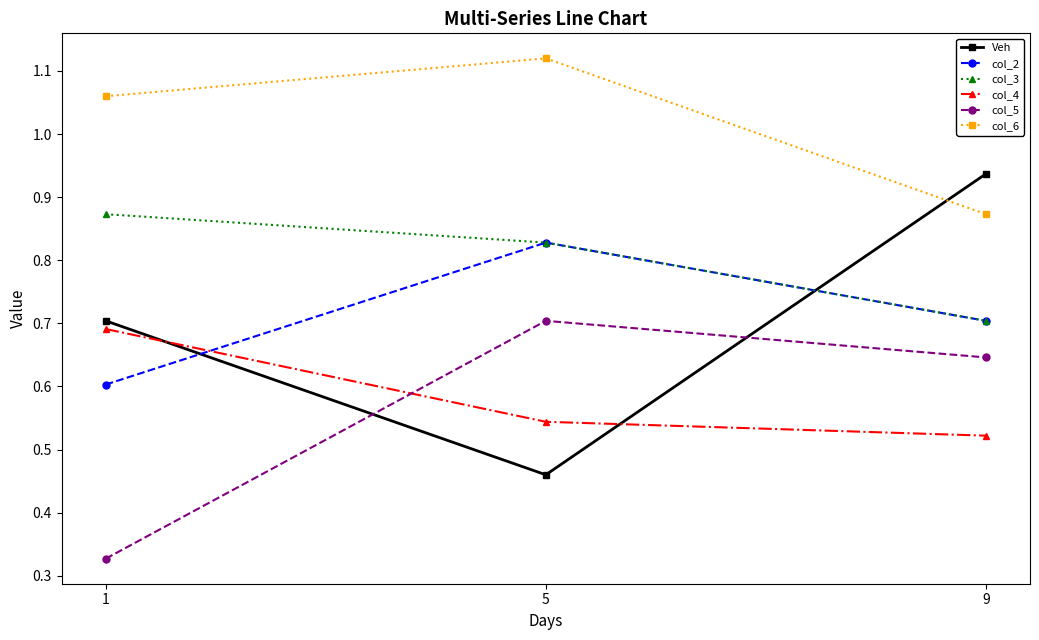

Rank the categories by col_5 value from highest to lowest.

5, 9, 1